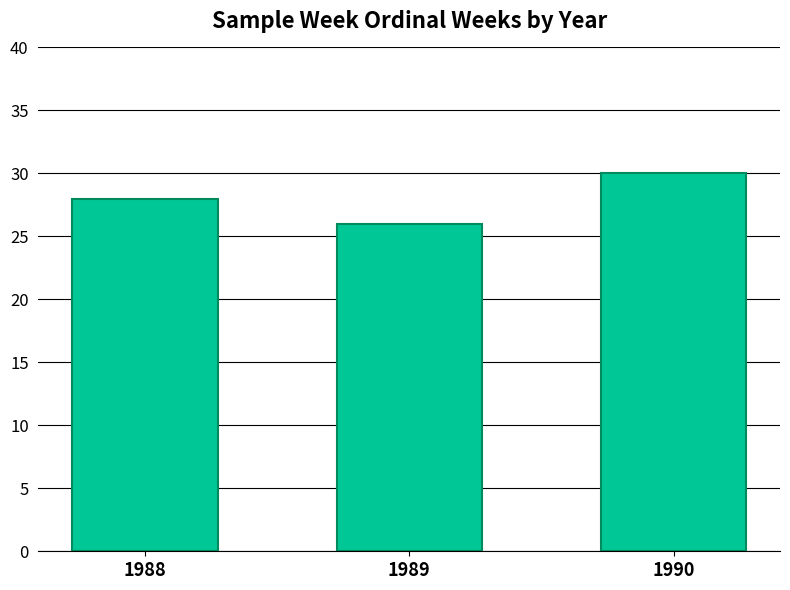

What is the ratio of the value at 1989 to the value at 1988?

0.9